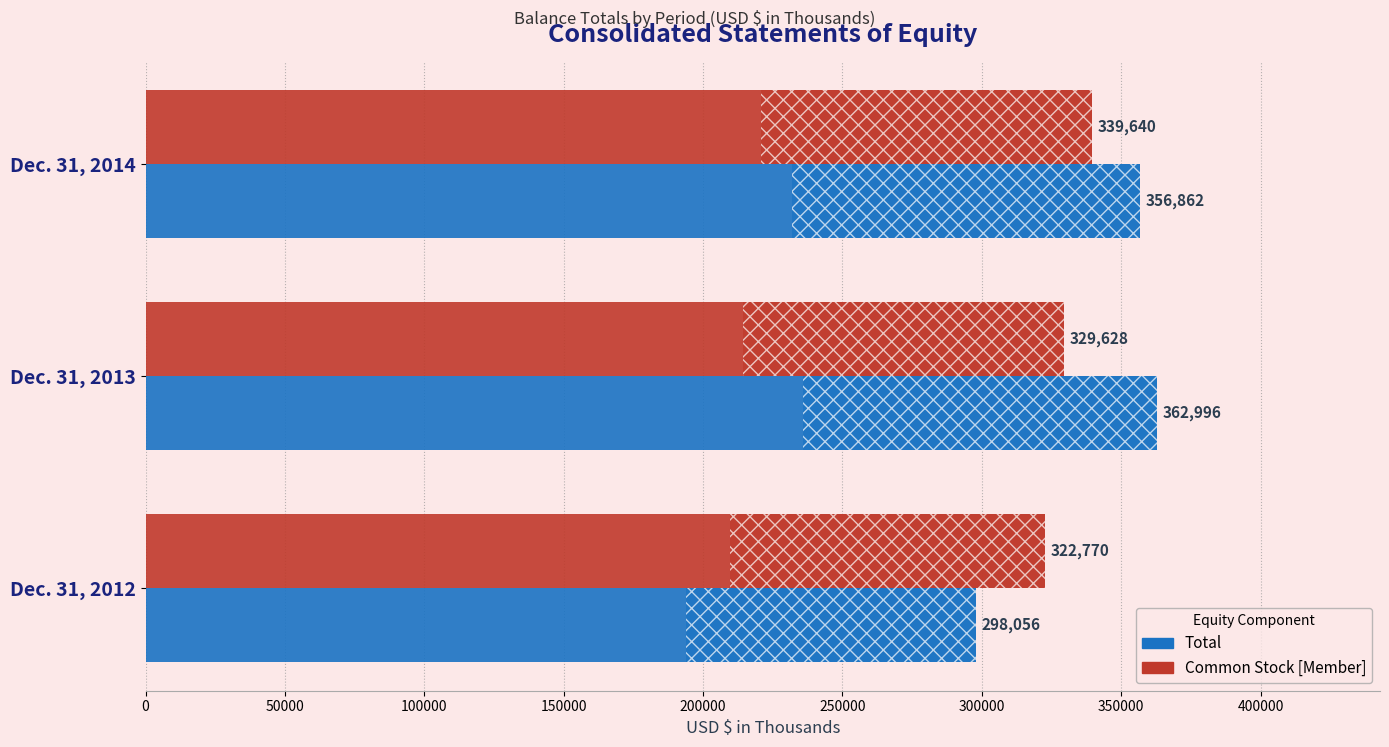

What is the approximate value of Total at Dec. 31, 2014, to the nearest 10?

356860